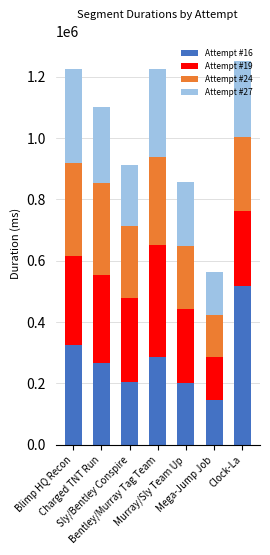

What is the minimum value for Attempt #16?

147099